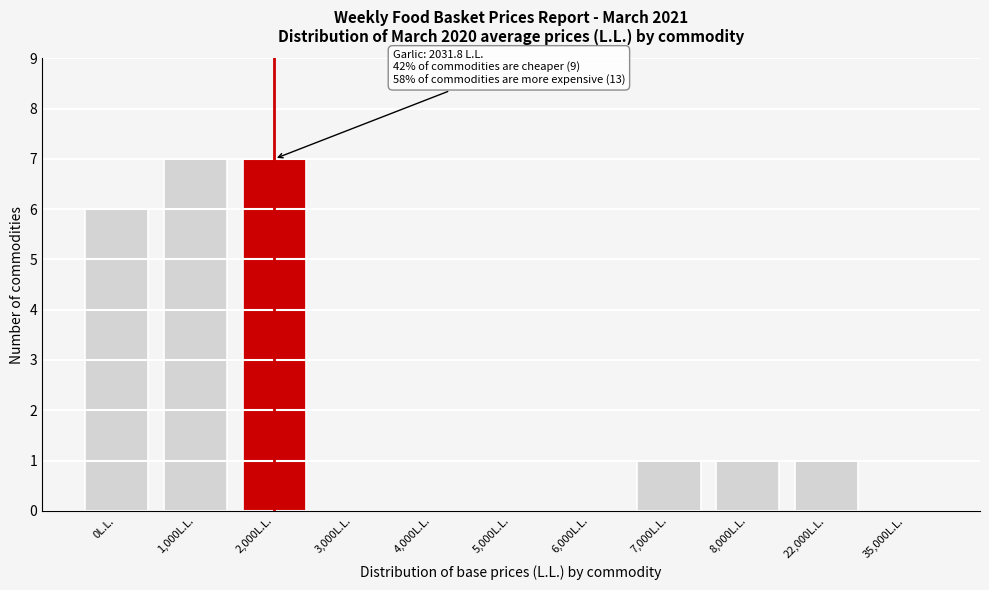

Reading right to left, what are all the values shown in this chart?

35,000L.L.=0	22,000L.L.=1	8,000L.L.=1	7,000L.L.=1	6,000L.L.=0	5,000L.L.=0	4,000L.L.=0	3,000L.L.=0	2,000L.L.=7	1,000L.L.=7	0L.L.=6